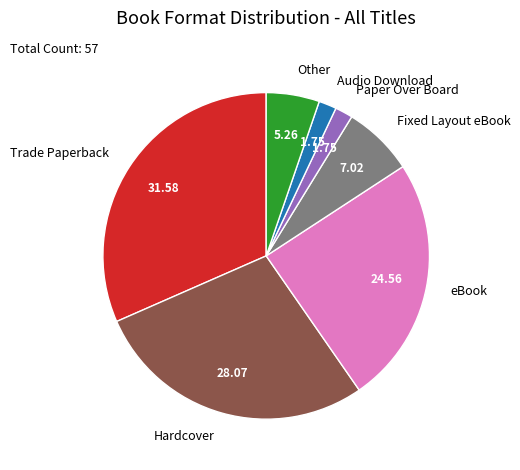

Which category has the biggest portion of the pie?

Trade Paperback